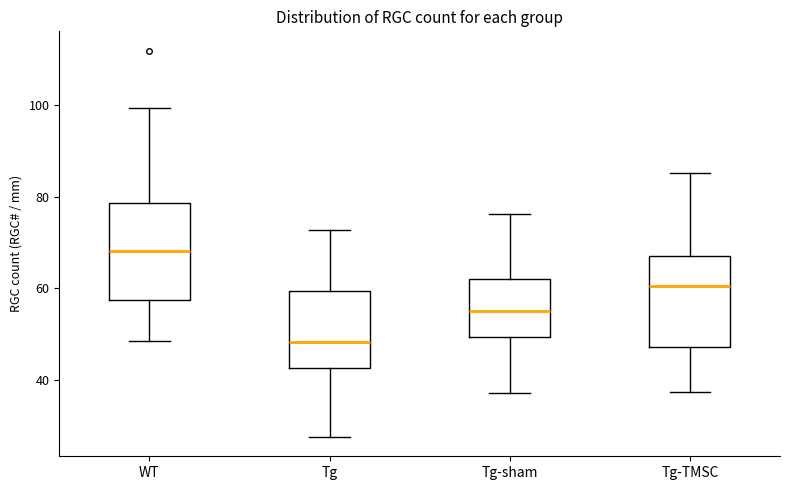

Reading left to right, transcribe this box plot: for each box, give where its median line is, the range the box spans, and where its two whiskers end, as read against the y-axis. The values are not printed on the chart, so give them approximately, as read against the axis.

WT: median 68, box 58 to 78, whiskers 48 to 100
Tg: median 48, box 42 to 60, whiskers 28 to 72
Tg-sham: median 56, box 50 to 62, whiskers 36 to 76
Tg-TMSC: median 60, box 48 to 68, whiskers 38 to 86